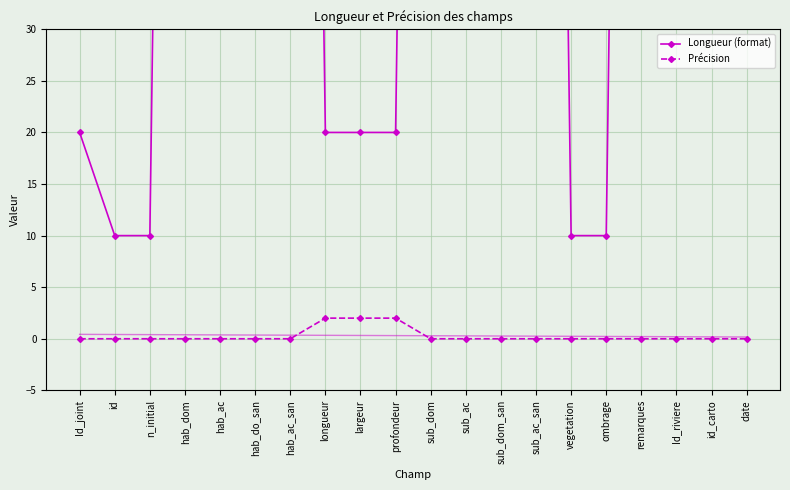

Is the value of Précision at id_carto greater than the value of Longueur (format) at date?

No